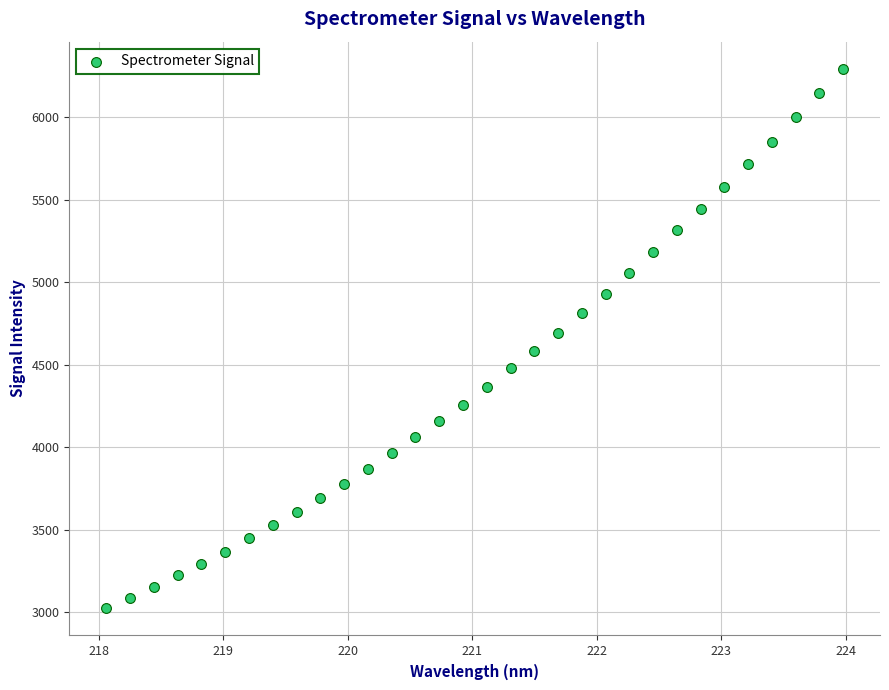

What is the range of Y values (max minus min)?

3272.4